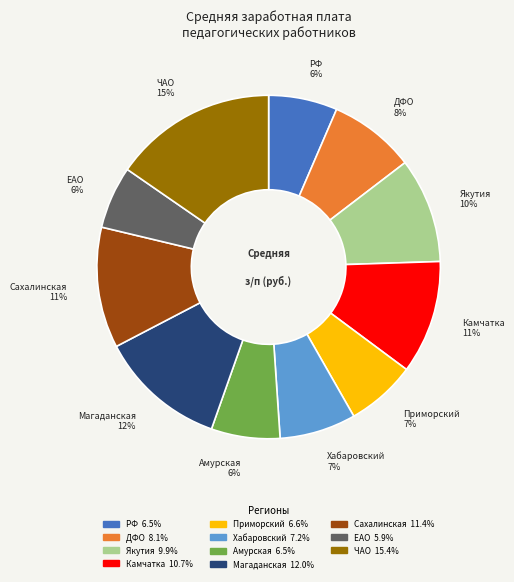

Is there a majority slice in this chart?

No